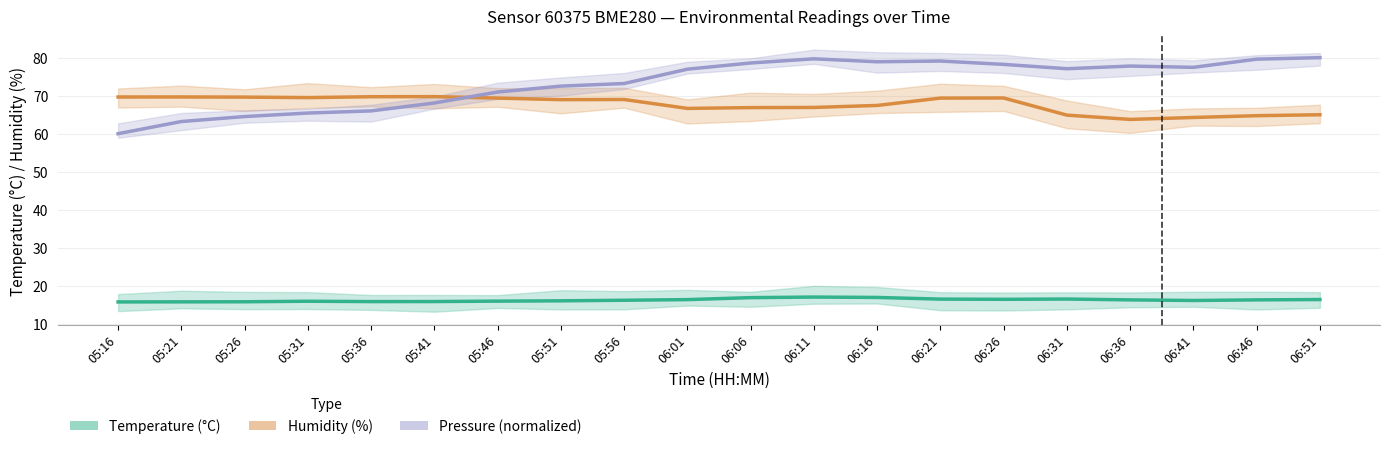

At which category is the sum across all series the highest?

06:21